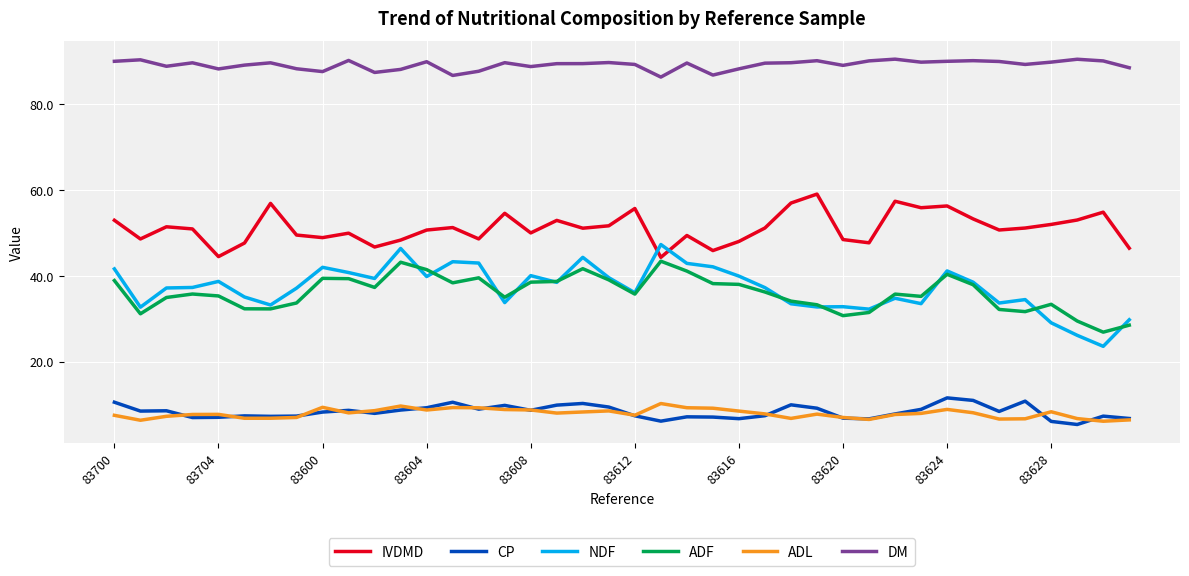

What is the greatest value displayed?

90.6